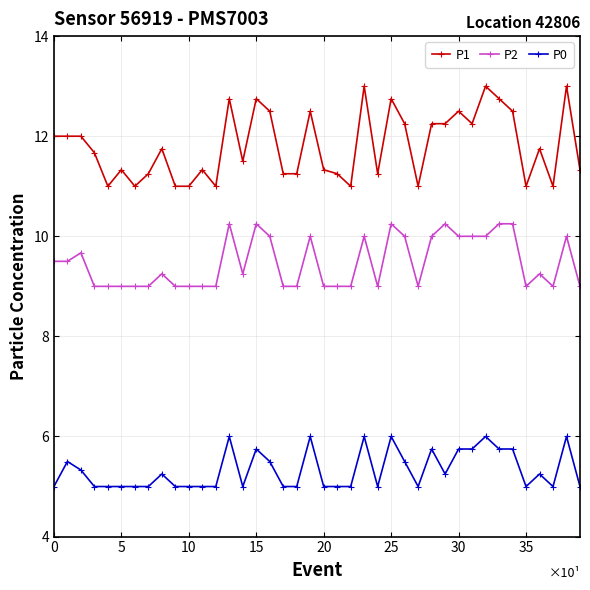

At how many categories does at least one series exceed 7?

40